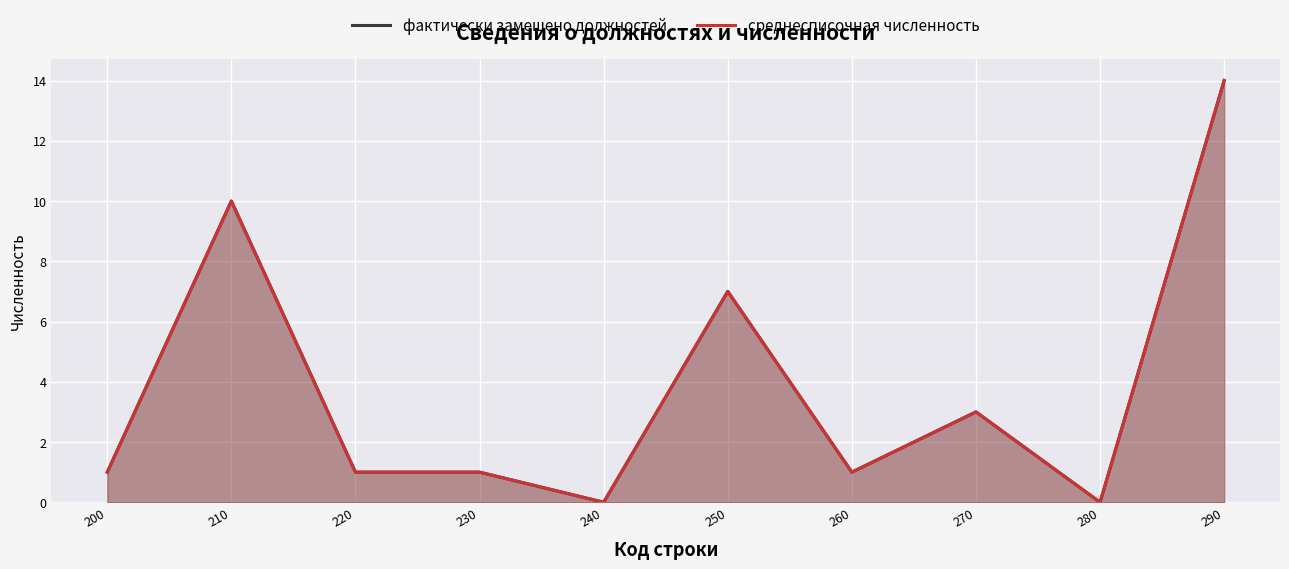

True or false: фактически замещено должностей has more than 2 points higher than both neighbors.

True